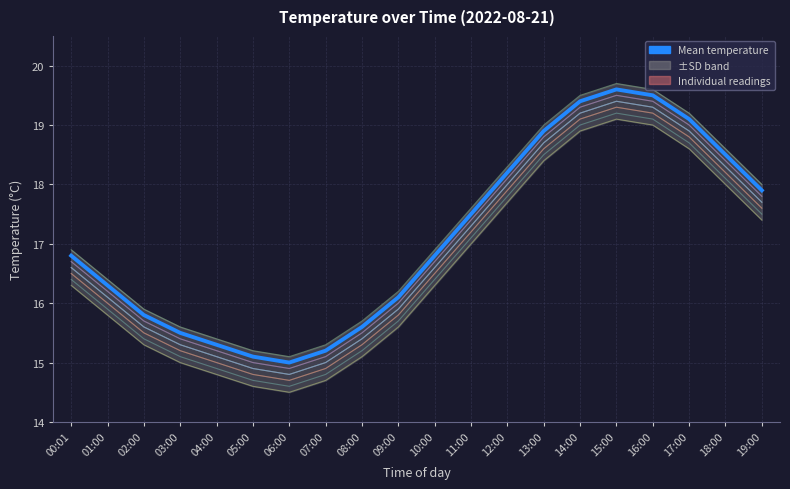

What is the label of the 9th point from the left?

08:00